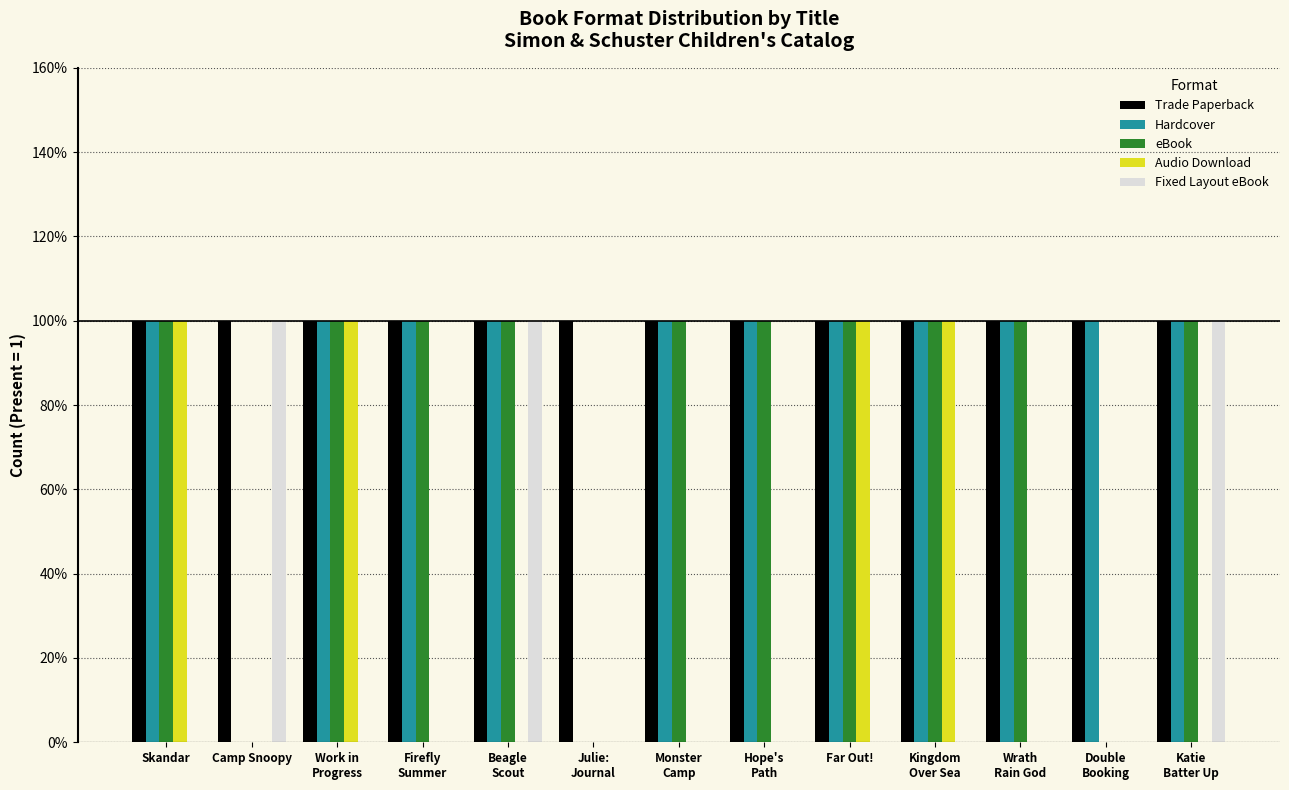

Does the chart contain stacked bars?

No